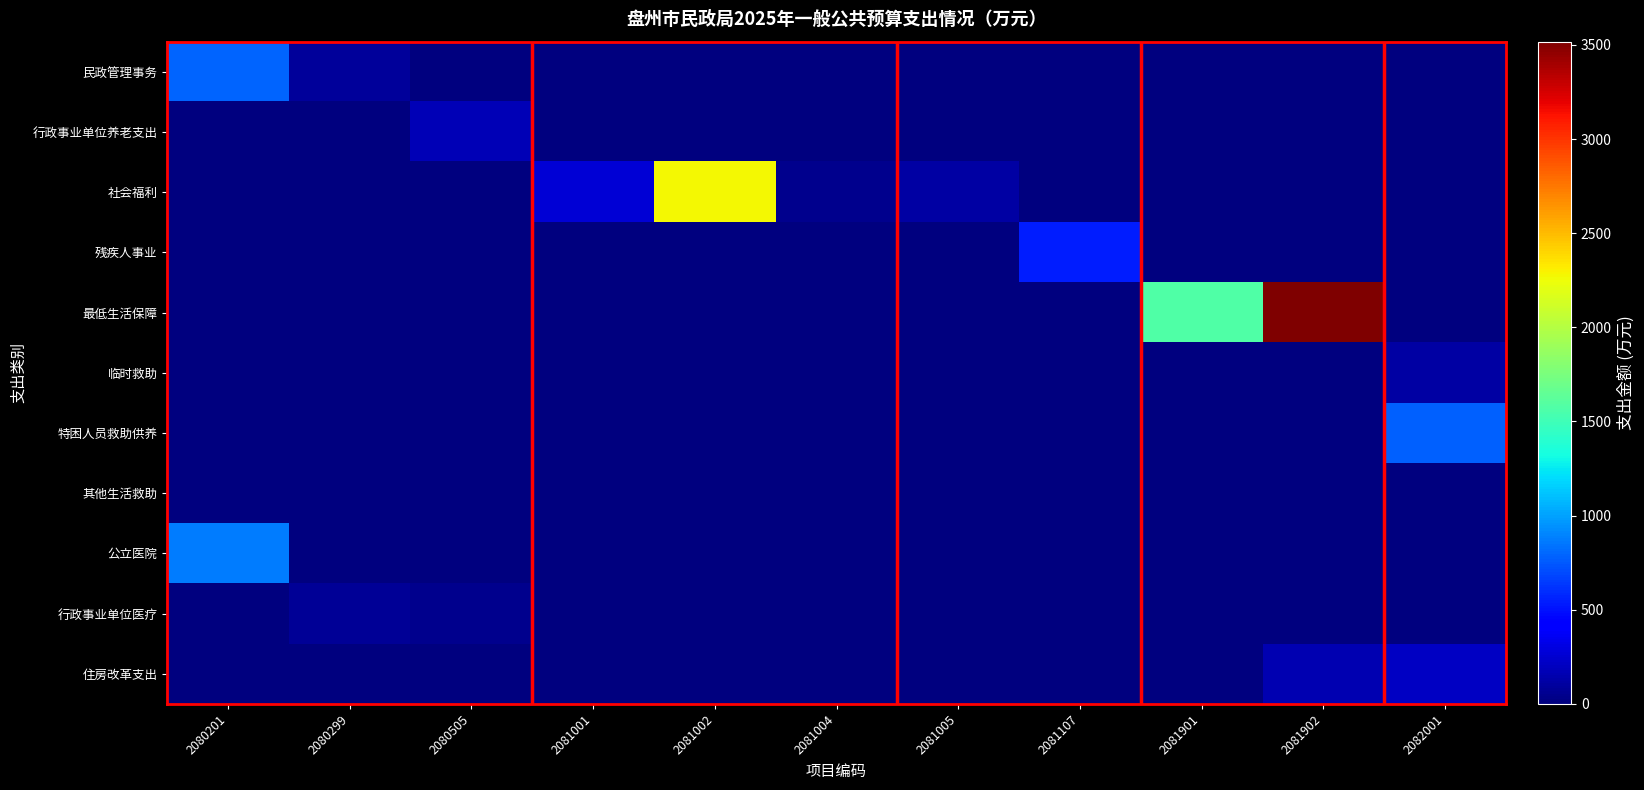

Between 2080299 and 2082001, which series saw the biggest shift?

特困人员救助供养